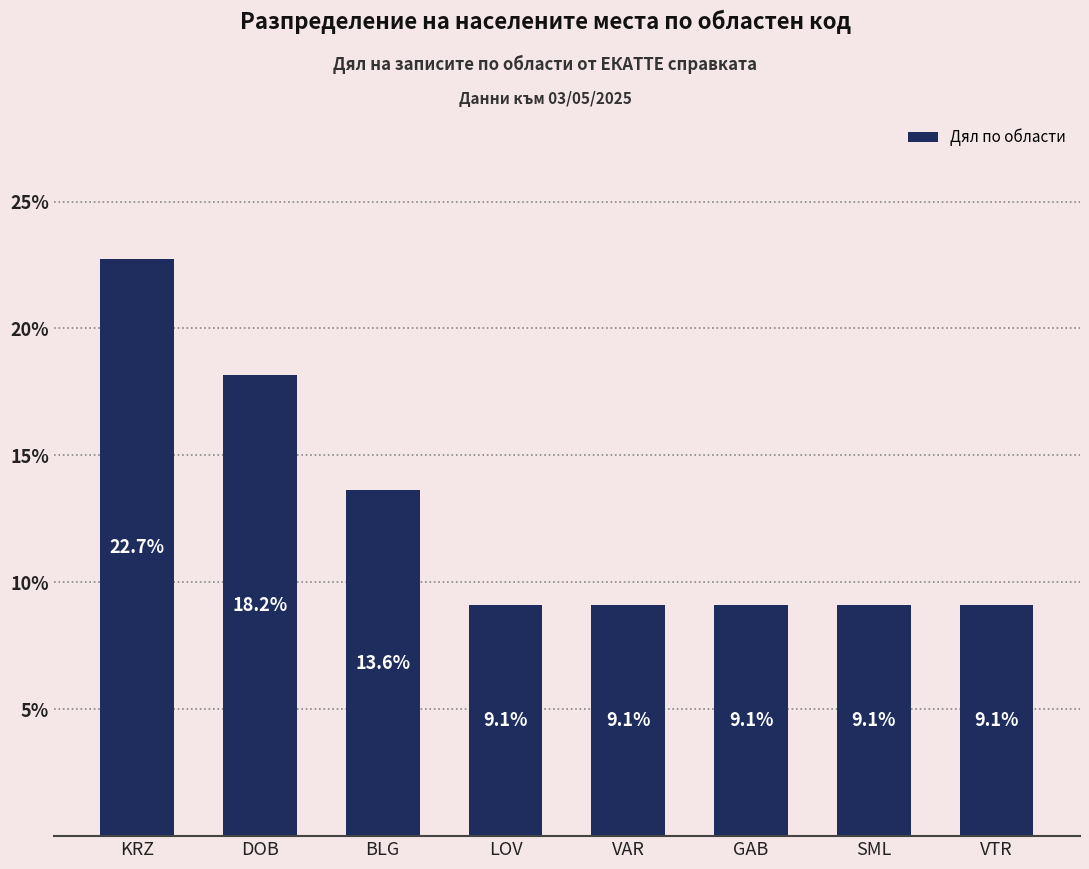

What position from the right is GAB?

3